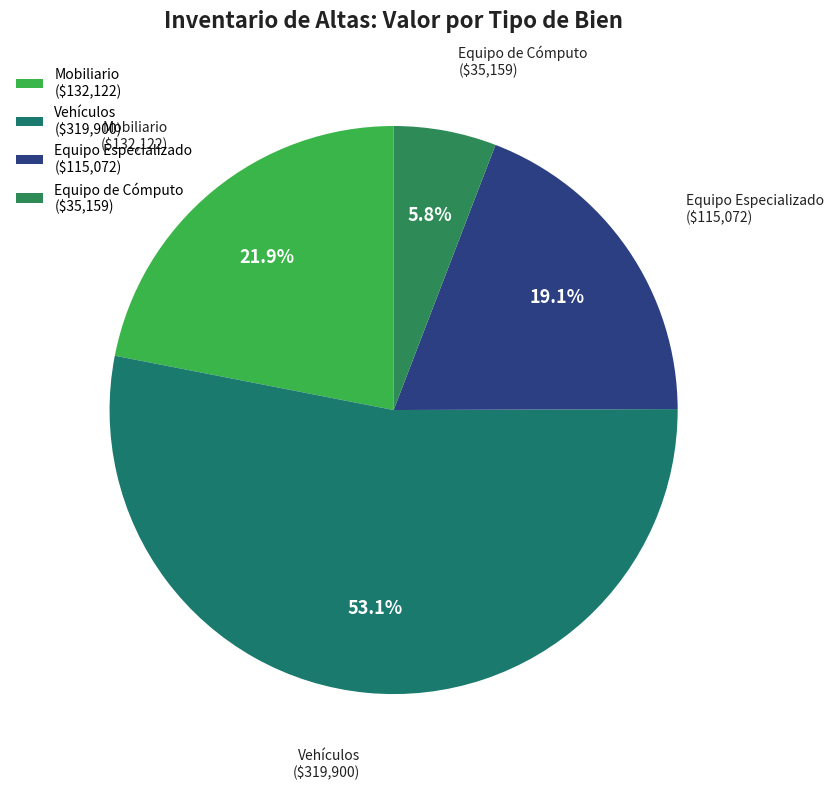

To the nearest percent, what is the difference between the largest and smallest slice percentages?

47%